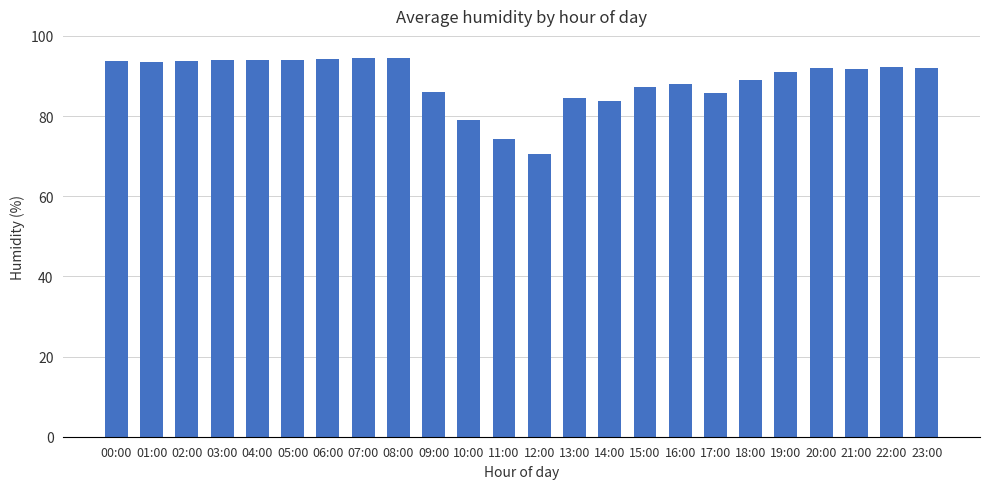

What is the value of the 8th bar from the left?

94.4